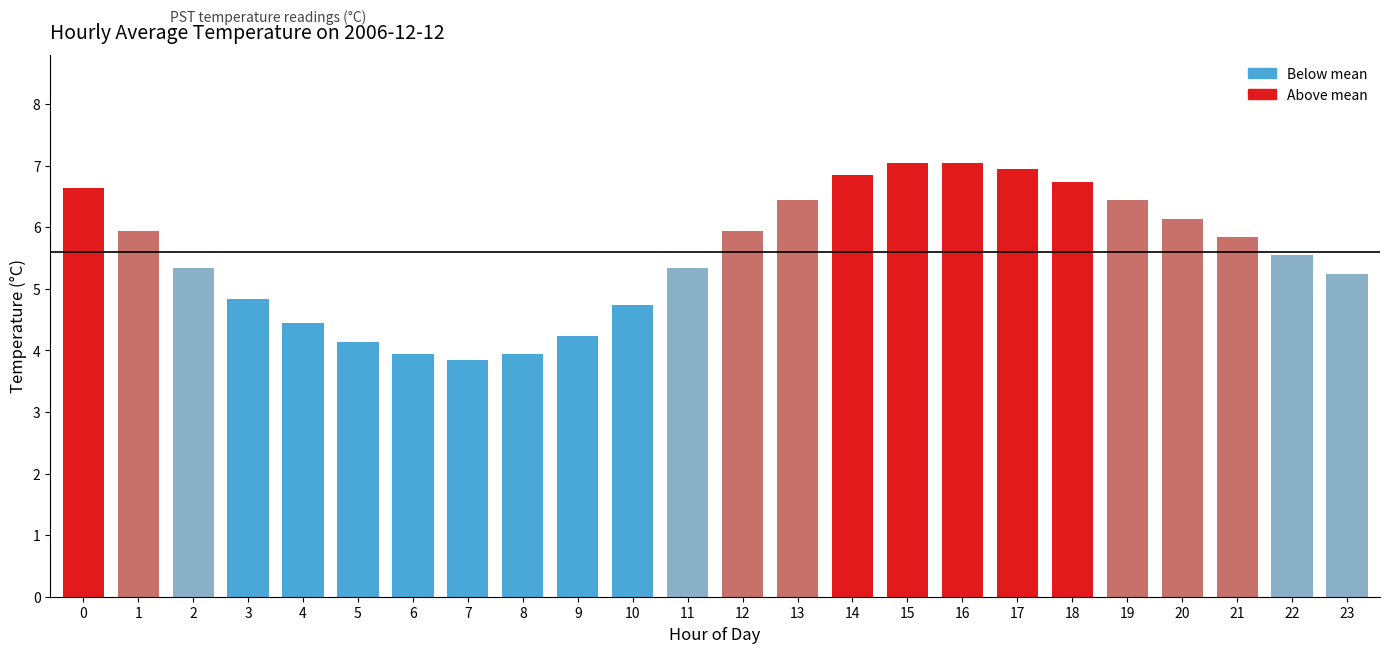

What is the greatest value displayed?

7.0